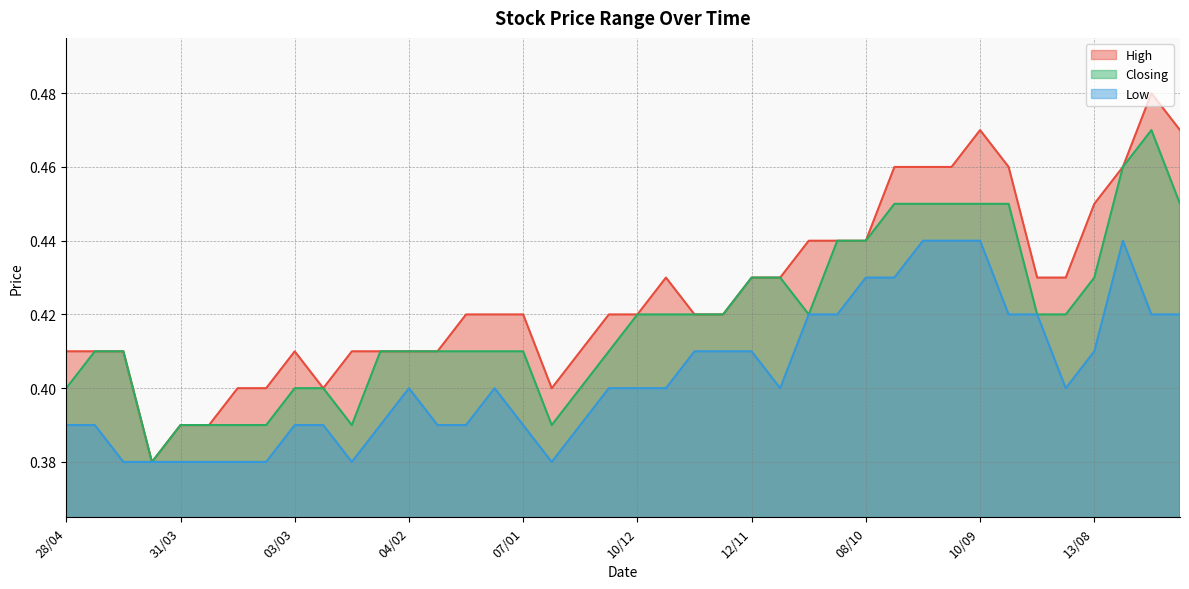

Rank the series at 08/10 from lowest to highest value.

Low, High, Closing